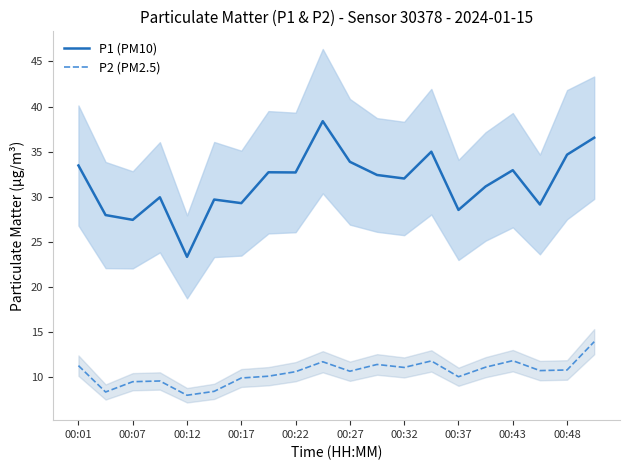

What is the value of the P2 (PM2.5) point at the 13th from the left?

11.1